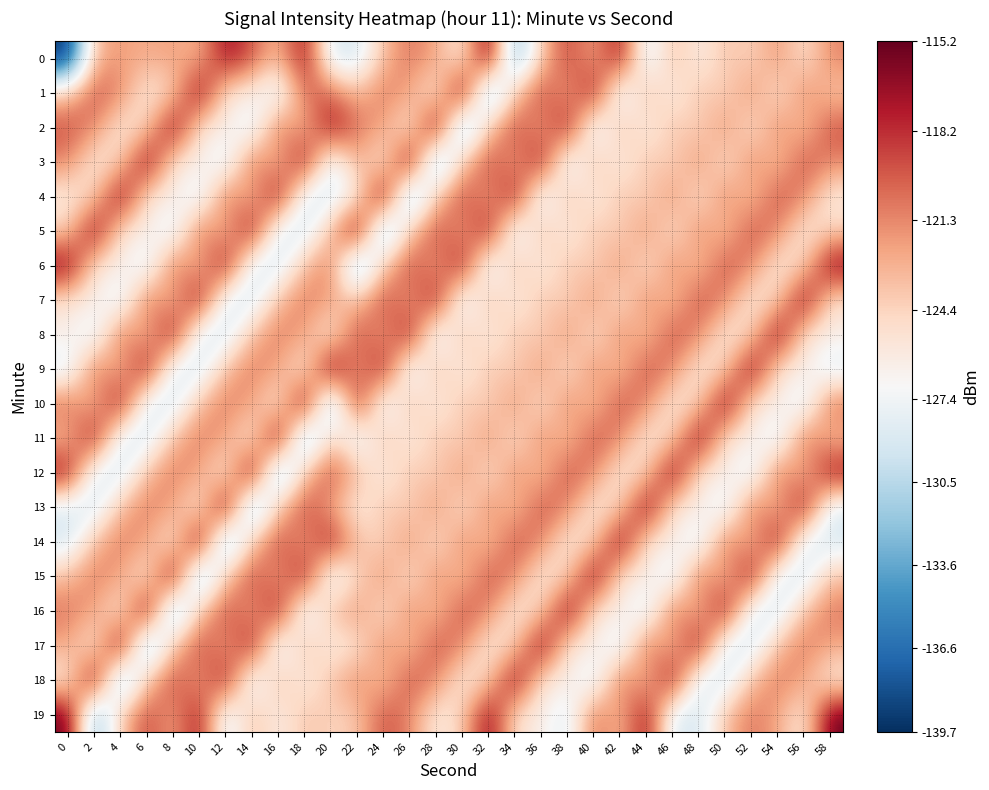

Count the number of data series in this chart.

20